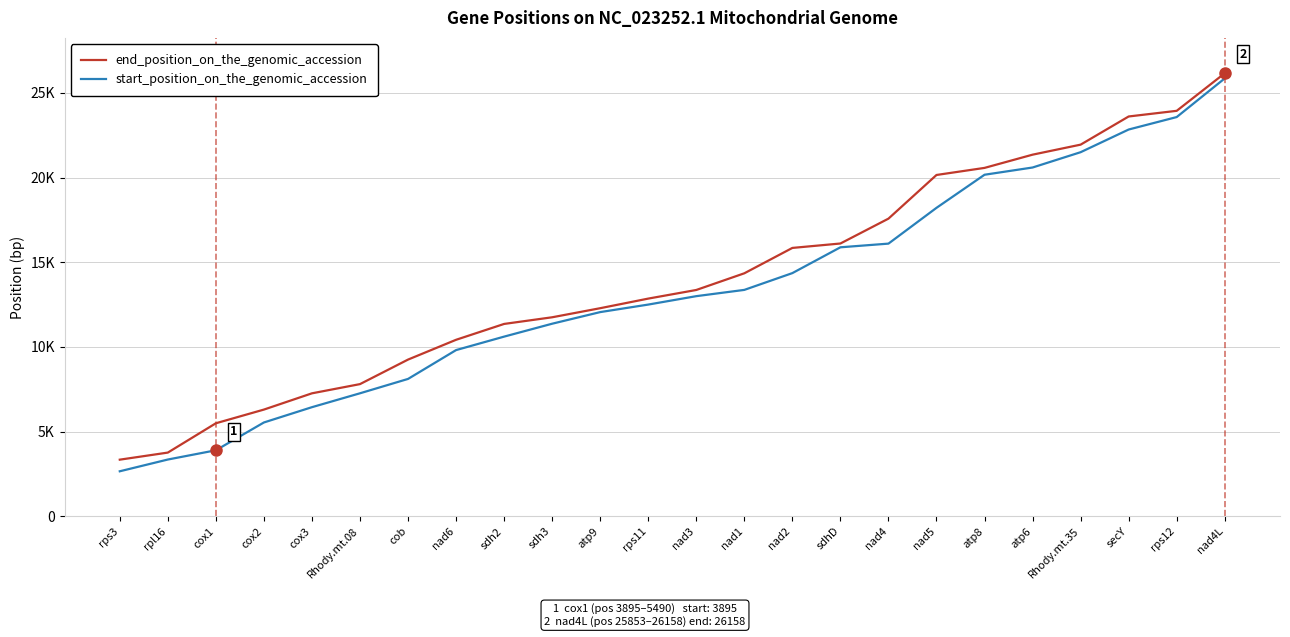

What is the sum of the start_position_on_the_genomic_accession values at cox2 and rps11?

18035